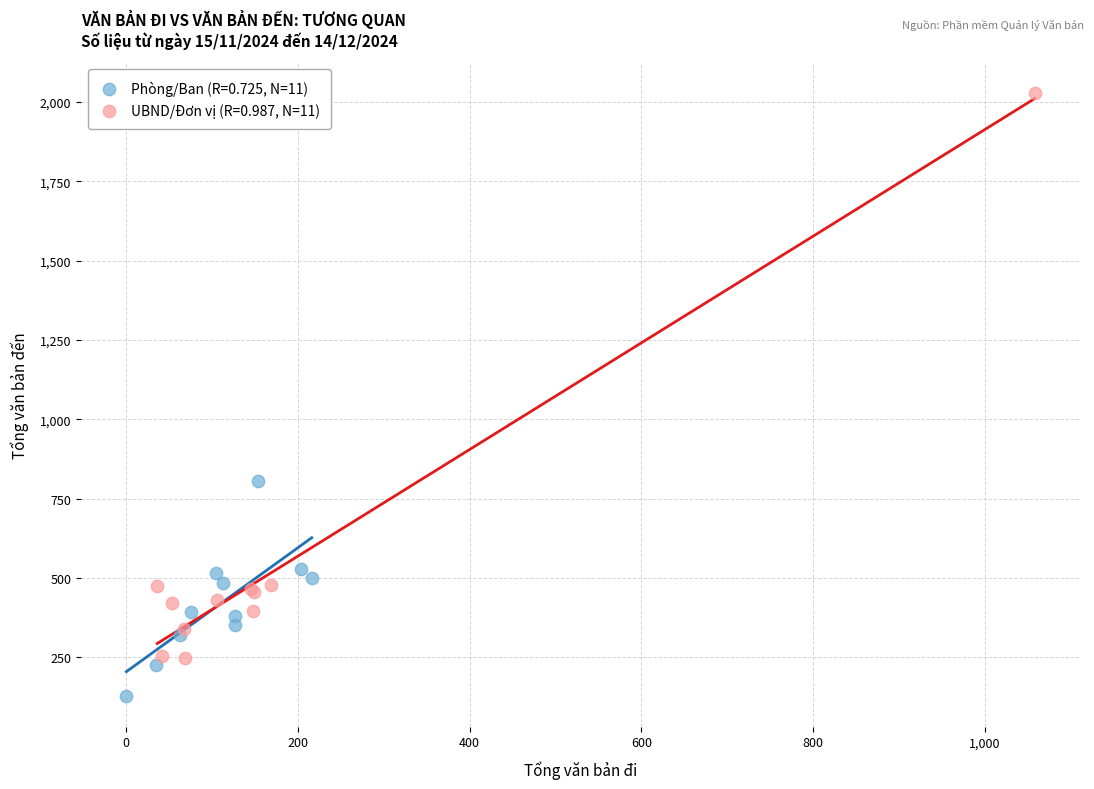

Which series contains the highest Y value?

UBND/Đơn vị (R=0.987, N=11)